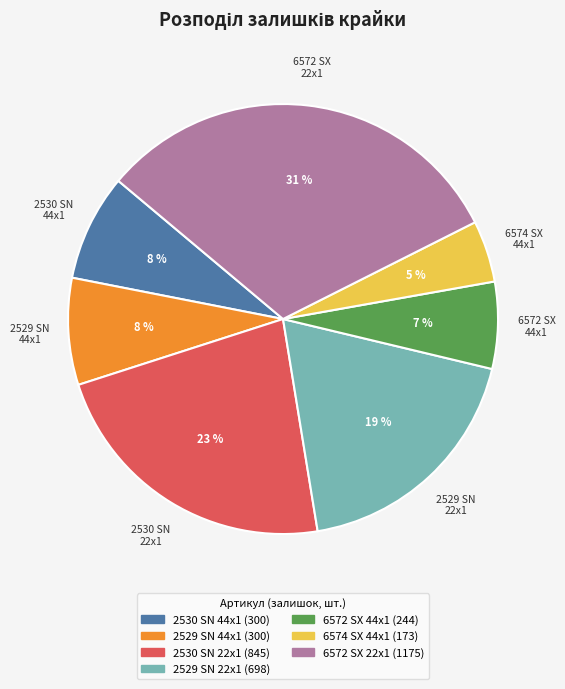

To the nearest percent, what is the average slice percentage?

14%